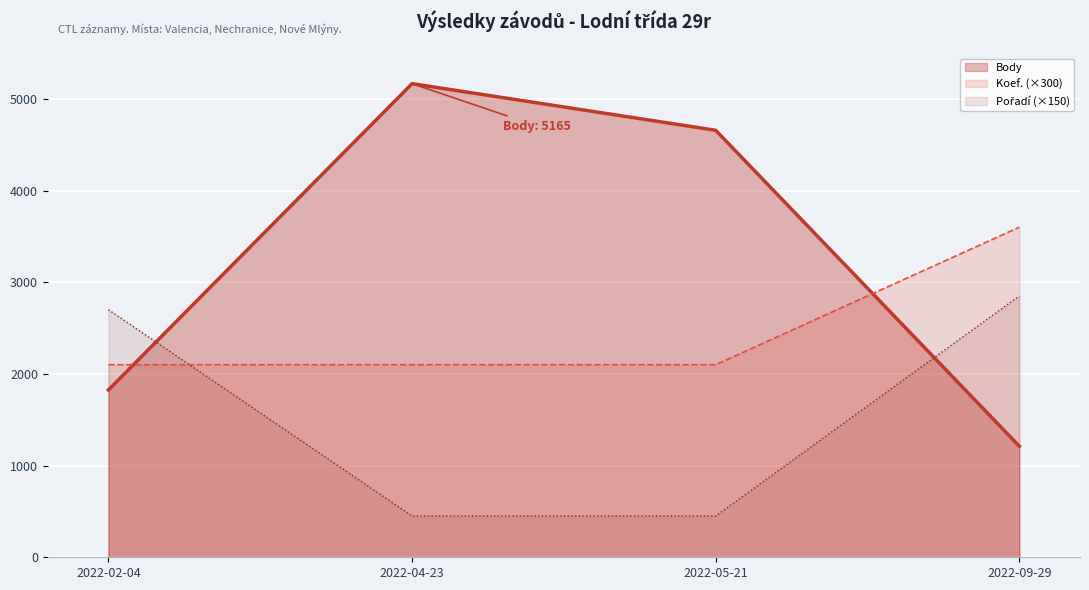

Is it true that Koef. equals 840 at 2022-04-23?

False